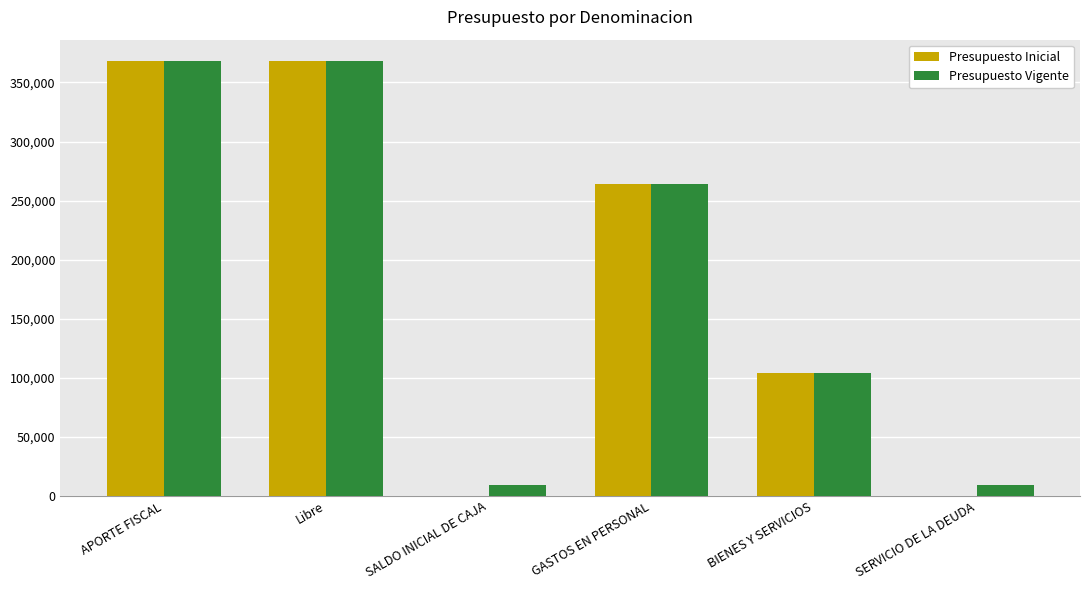

Is the value of Presupuesto Inicial at BIENES Y SERVICIOS greater than the value of Presupuesto Vigente at GASTOS EN PERSONAL?

No